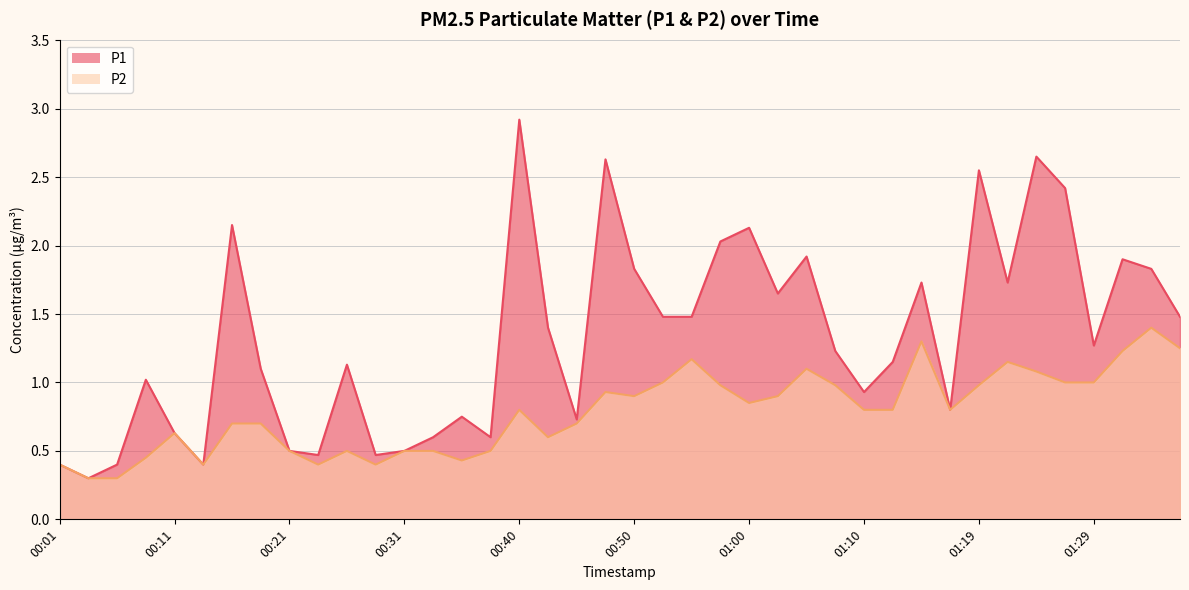

What is the label of the 32nd point from the left?

01:17